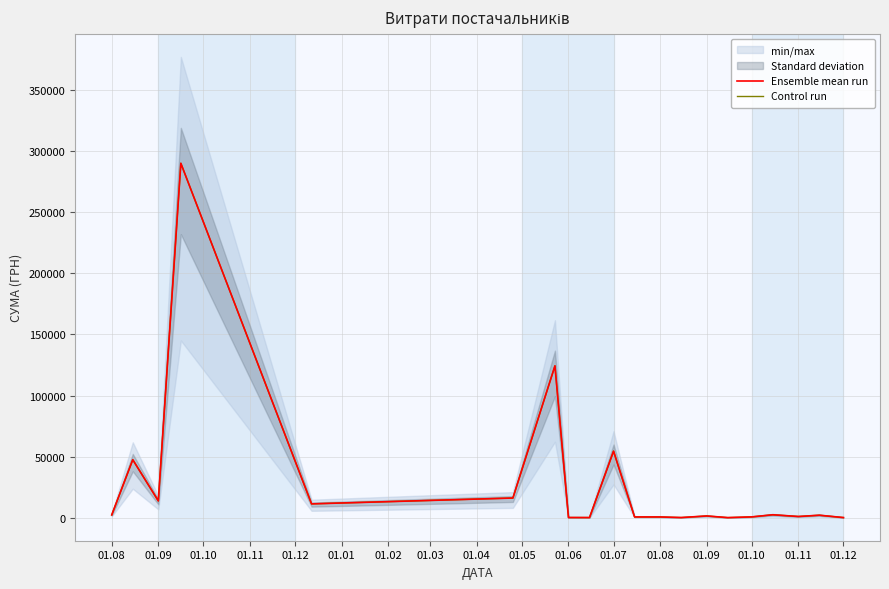

The Control run series shows 13788.0 at 01.09. True or false?

True